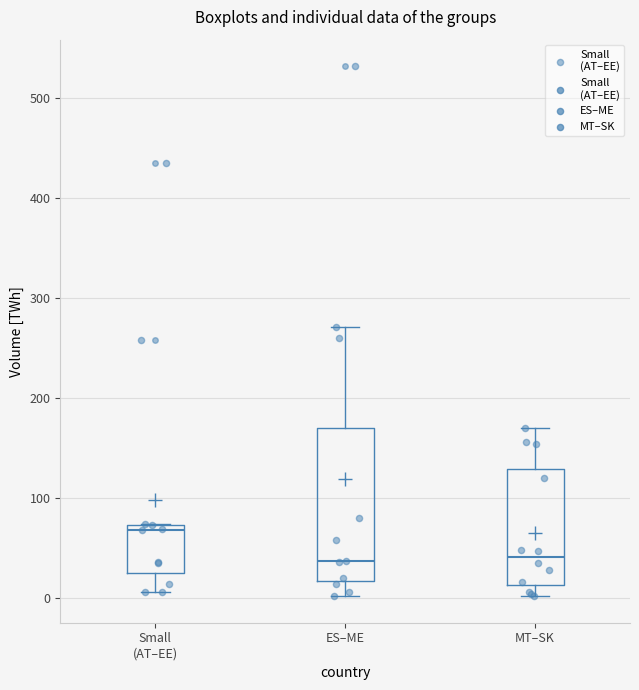

Which box is the tallest, from its lower edge to its upper edge?

ES–ME